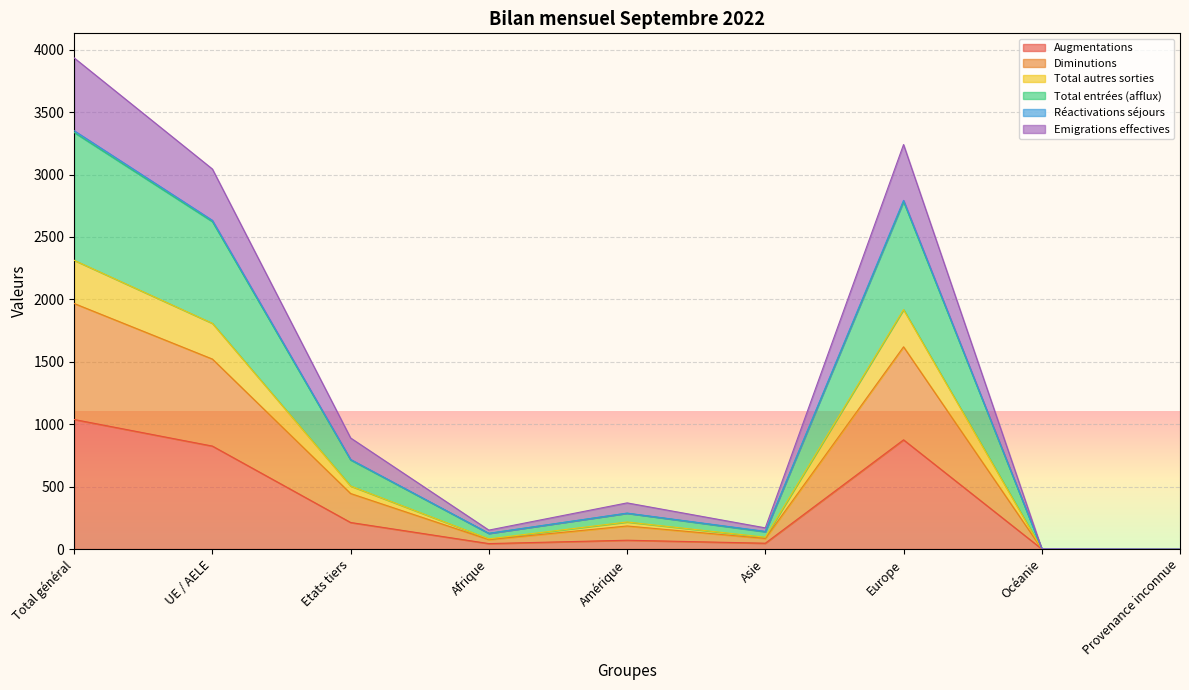

Rank the categories by Diminutions value from highest to lowest.

Total général, Europe, UE / AELE, Etats tiers, Amérique, Asie, Afrique, Océanie, Provenance inconnue